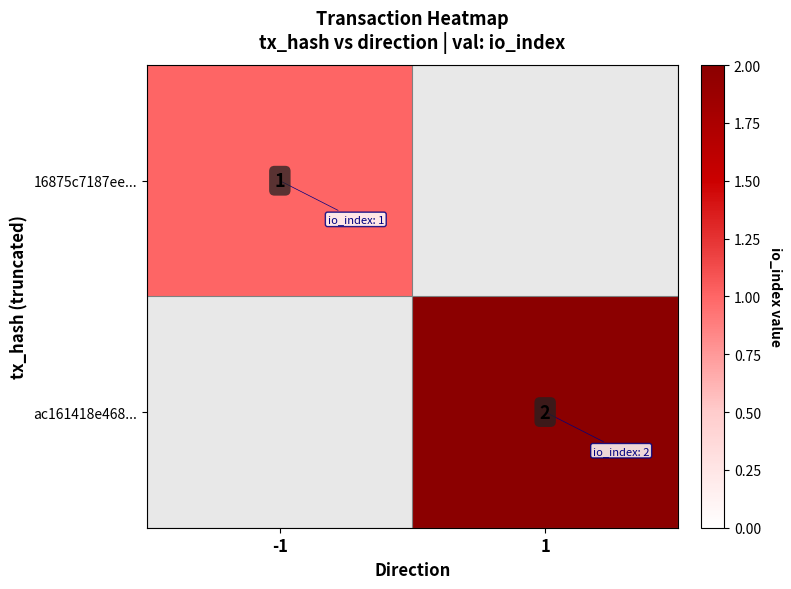

The ac161418e468... series shows 2 at 1. True or false?

True